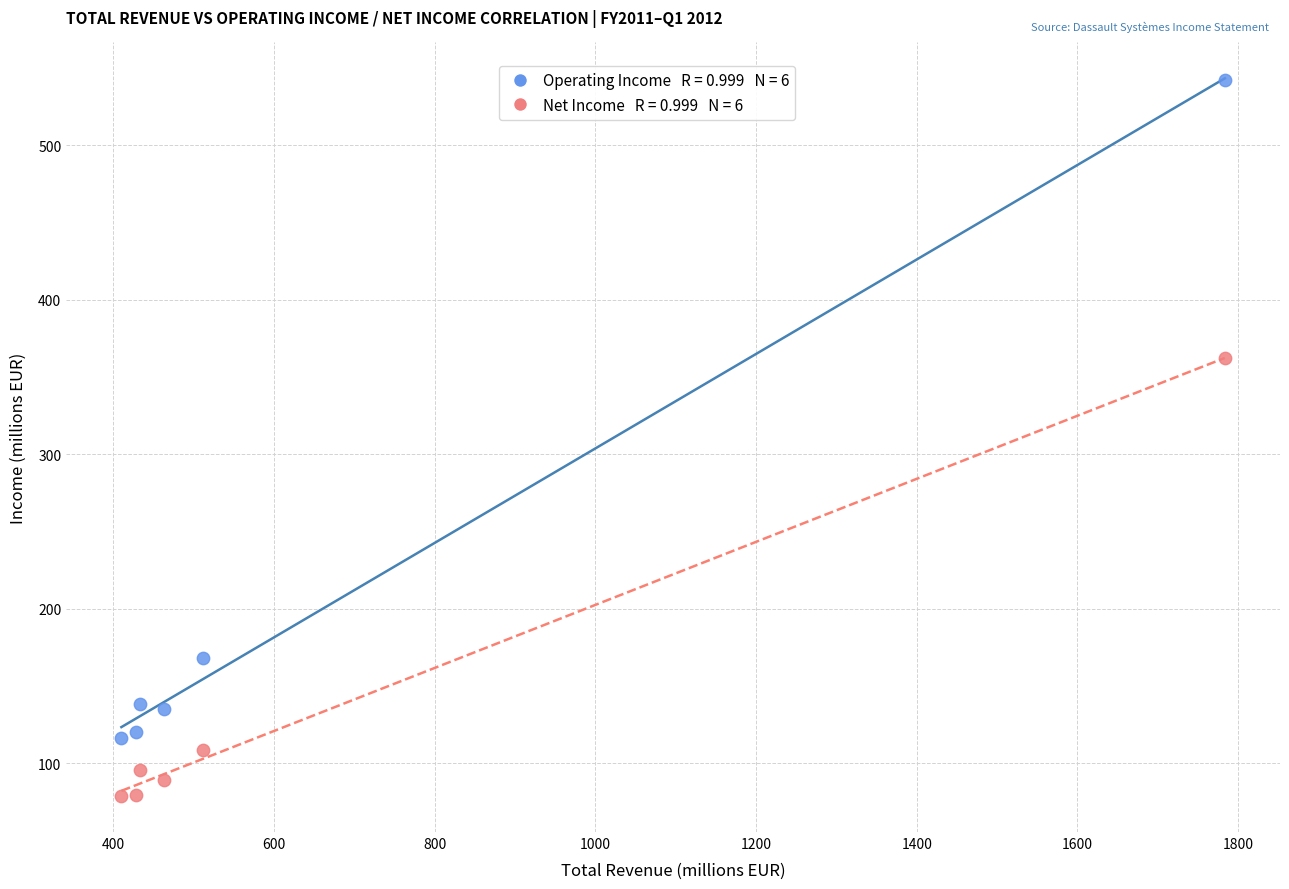

Across all data points, what is the average Y value?

169.5